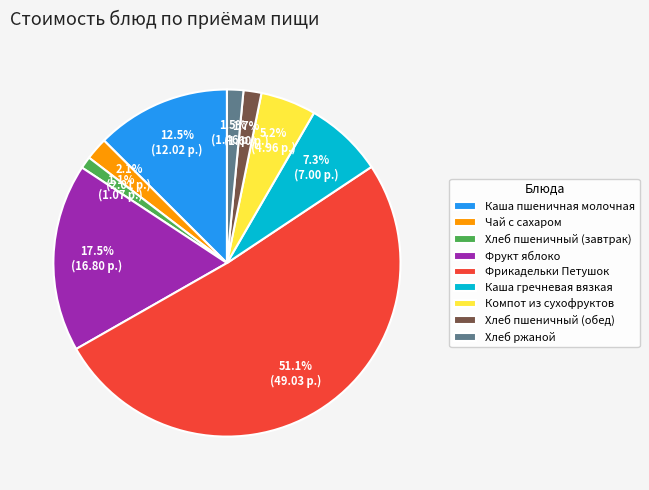

Which slice is the largest?

Фрикадельки Петушок